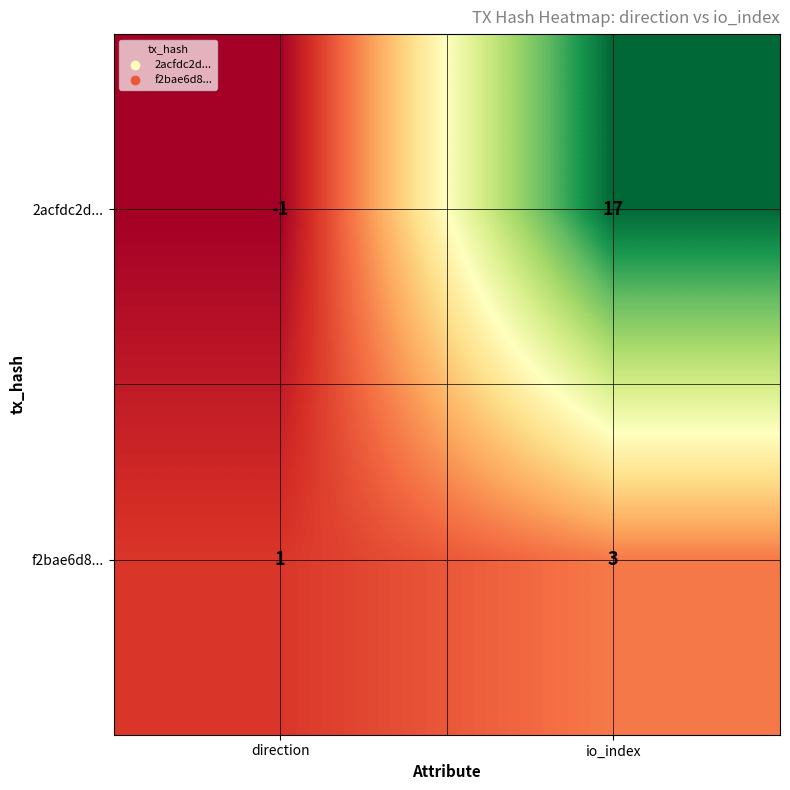

What is the sum of all 2acfdc2d... values?

16